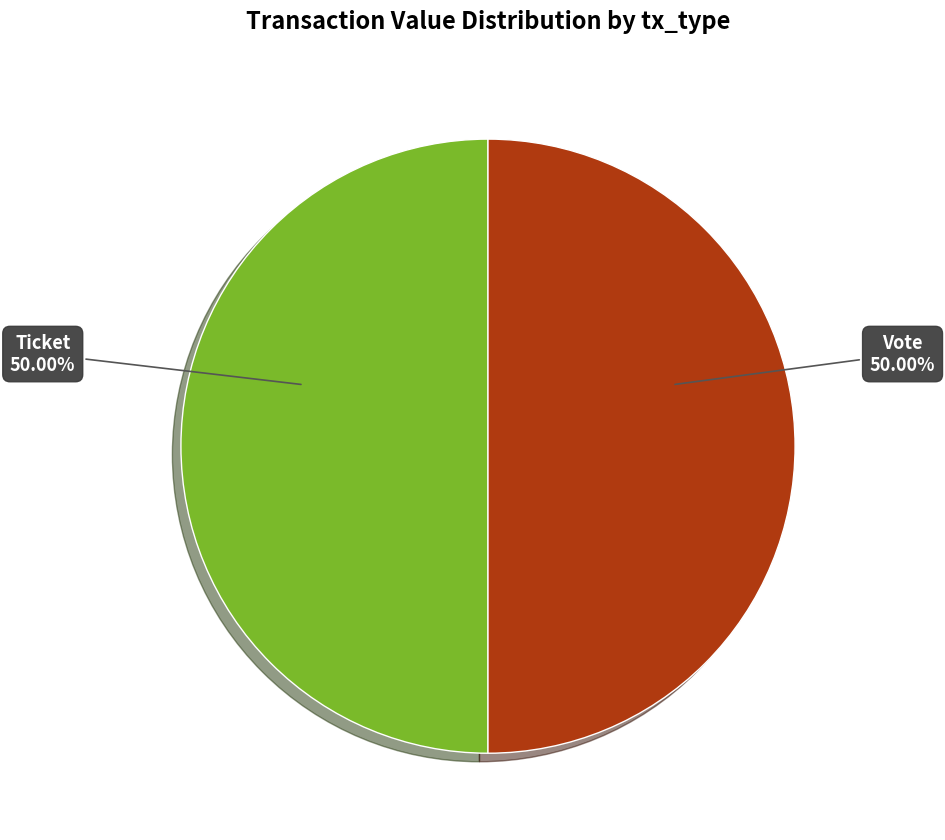

How many slices are in this pie chart?

2